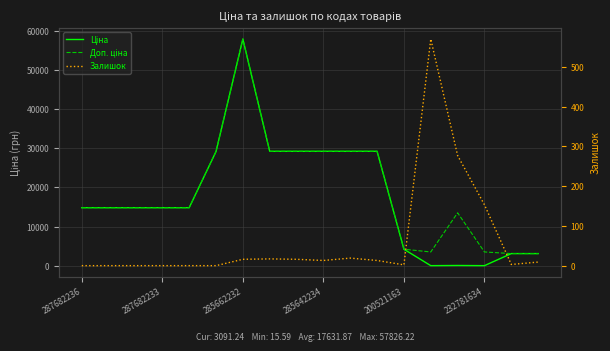

Rank the series at 200521163 from lowest to highest value.

Залишок, Ціна, Доп. ціна